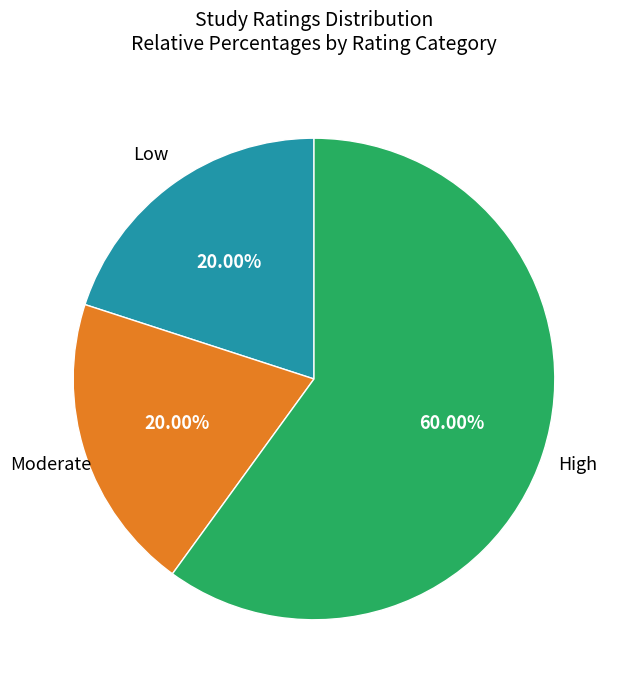

Is there a majority slice in this chart?

Yes